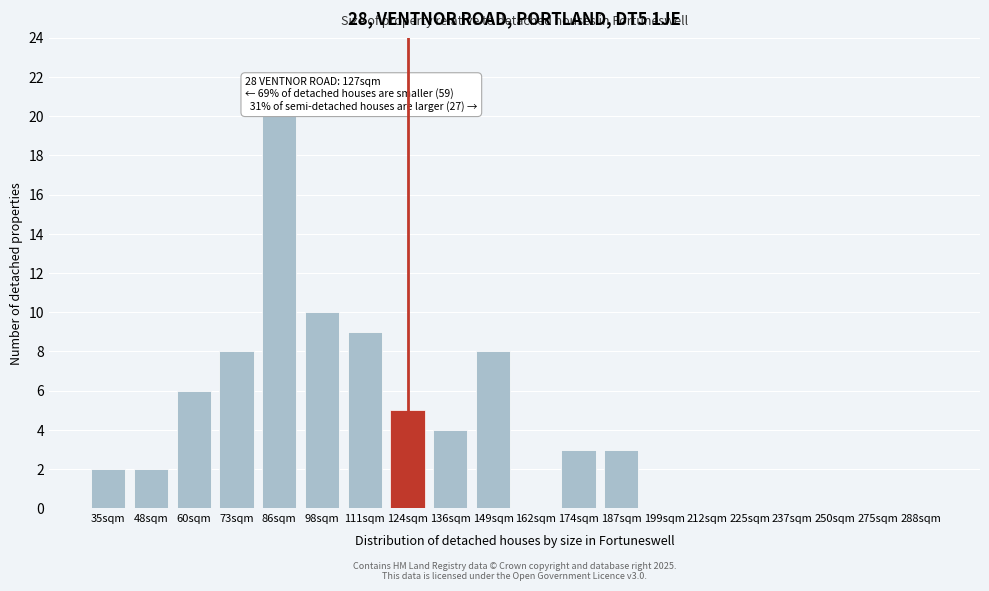

Reading right to left, list all the values displayed in this chart.

288sqm=0	275sqm=0	250sqm=0	237sqm=0	225sqm=0	212sqm=0	199sqm=0	187sqm=3	174sqm=3	162sqm=0	149sqm=8	136sqm=4	124sqm=5	111sqm=9	98sqm=10	86sqm=20	73sqm=8	60sqm=6	48sqm=2	35sqm=2